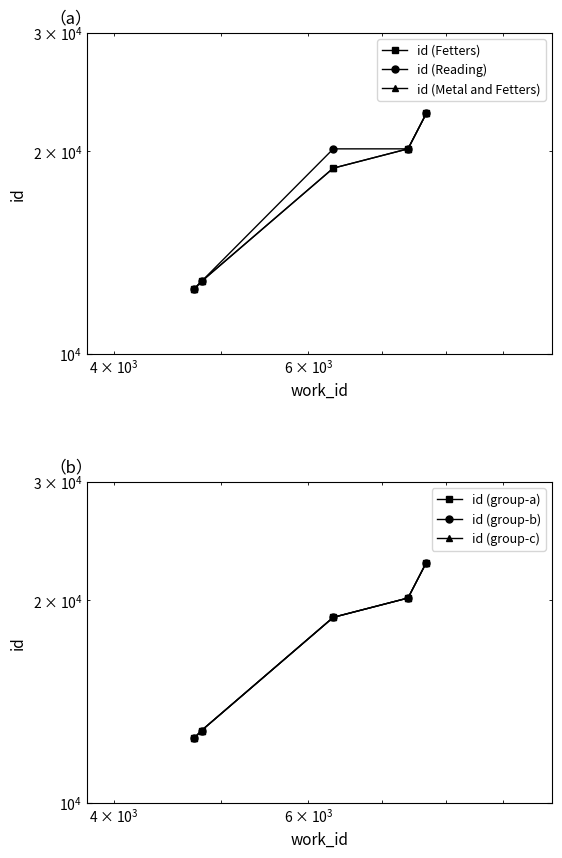

What is the greatest value displayed?

22771